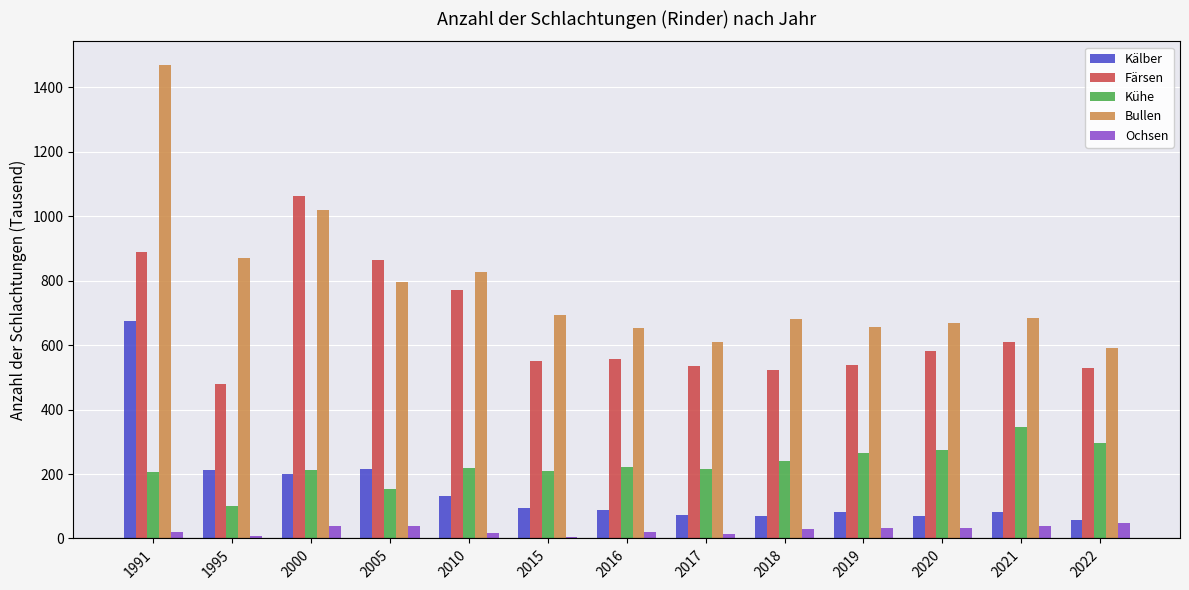

How many groups of bars are there?

13